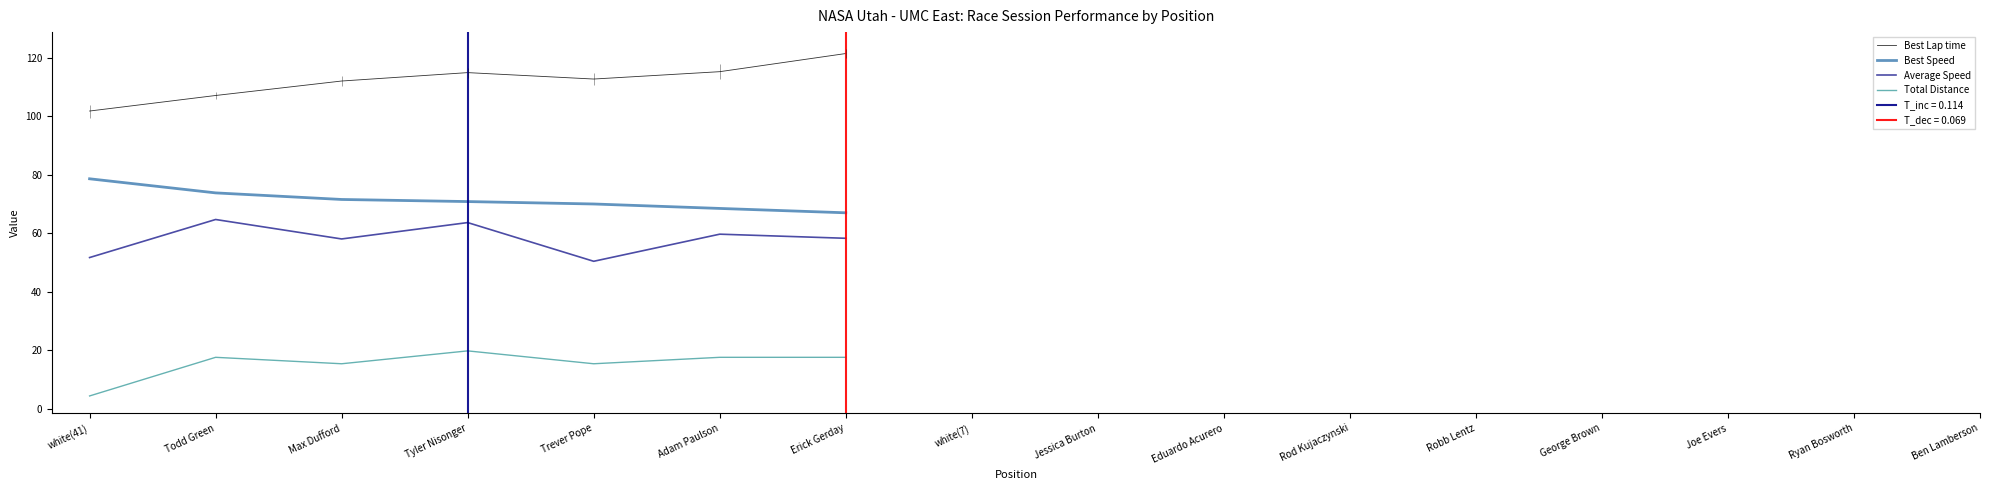

Which series has the largest range (max minus min)?

Best Lap time